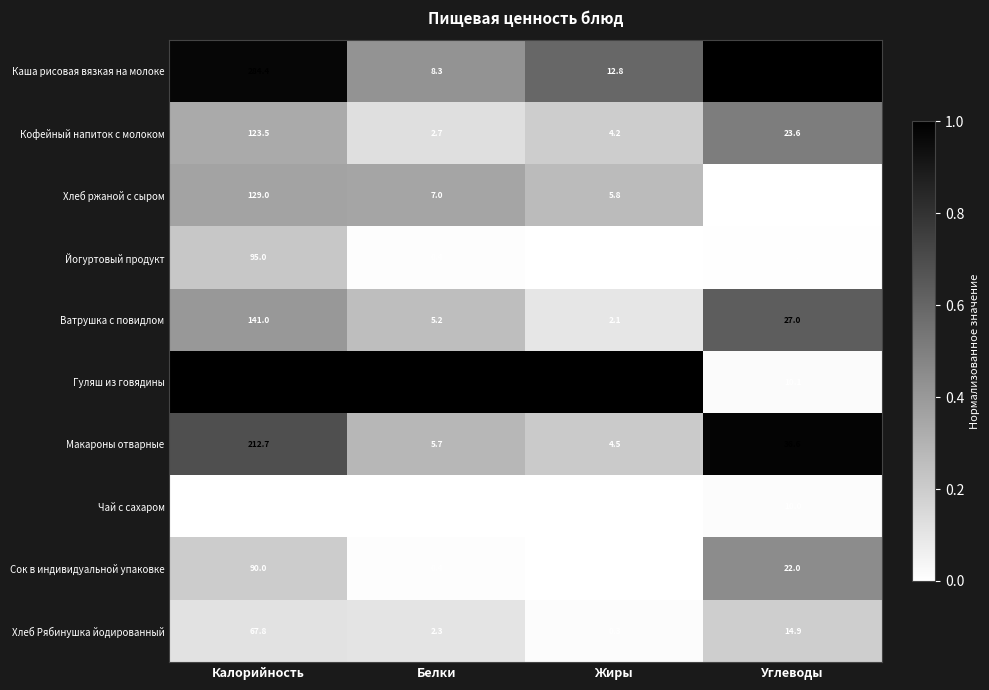

Which series changed the most between Жиры and Углеводы?

Макароны отварные